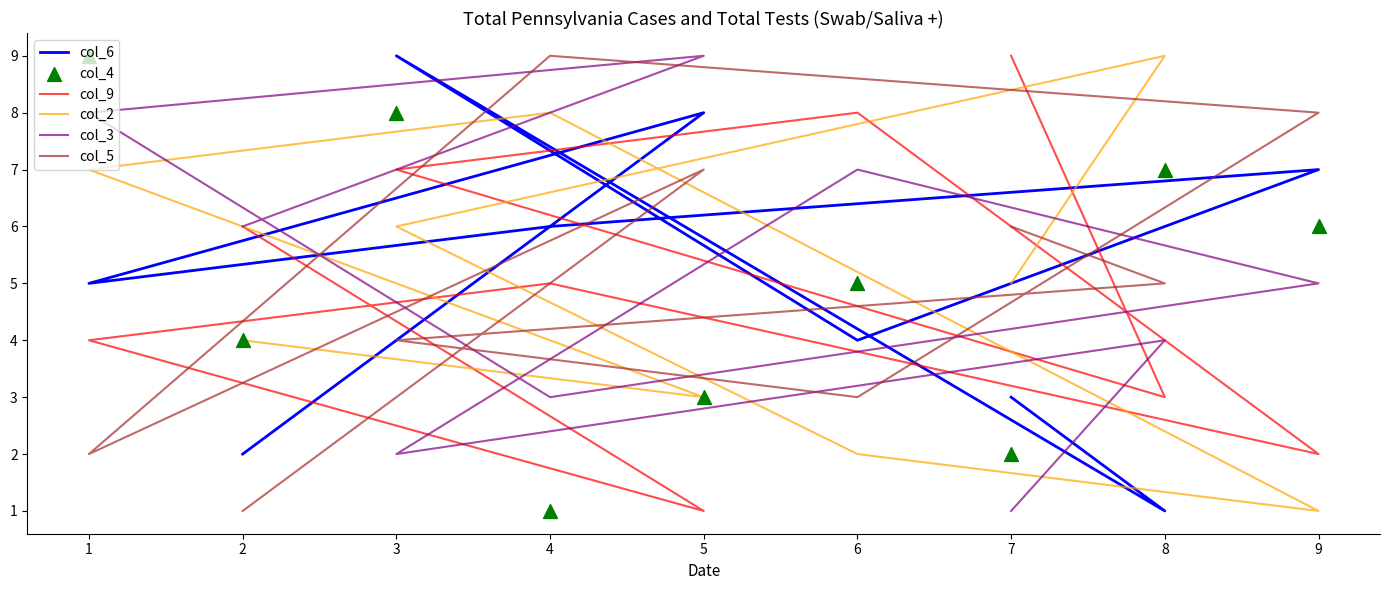

Which series has the largest Y range (max minus min)?

col_6